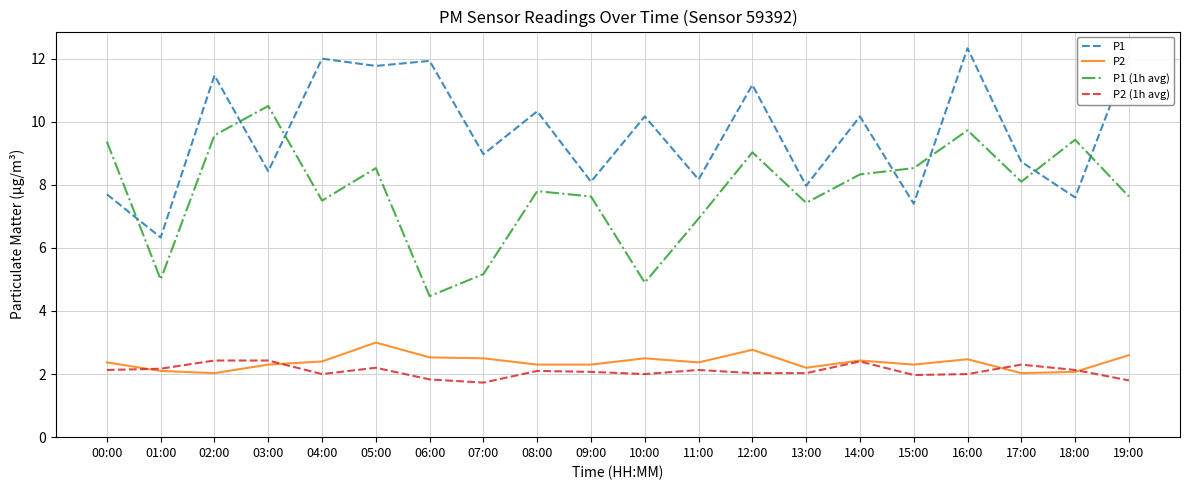

What is the difference between the P2 (1h avg) values at 07:00 and 17:00?

0.6